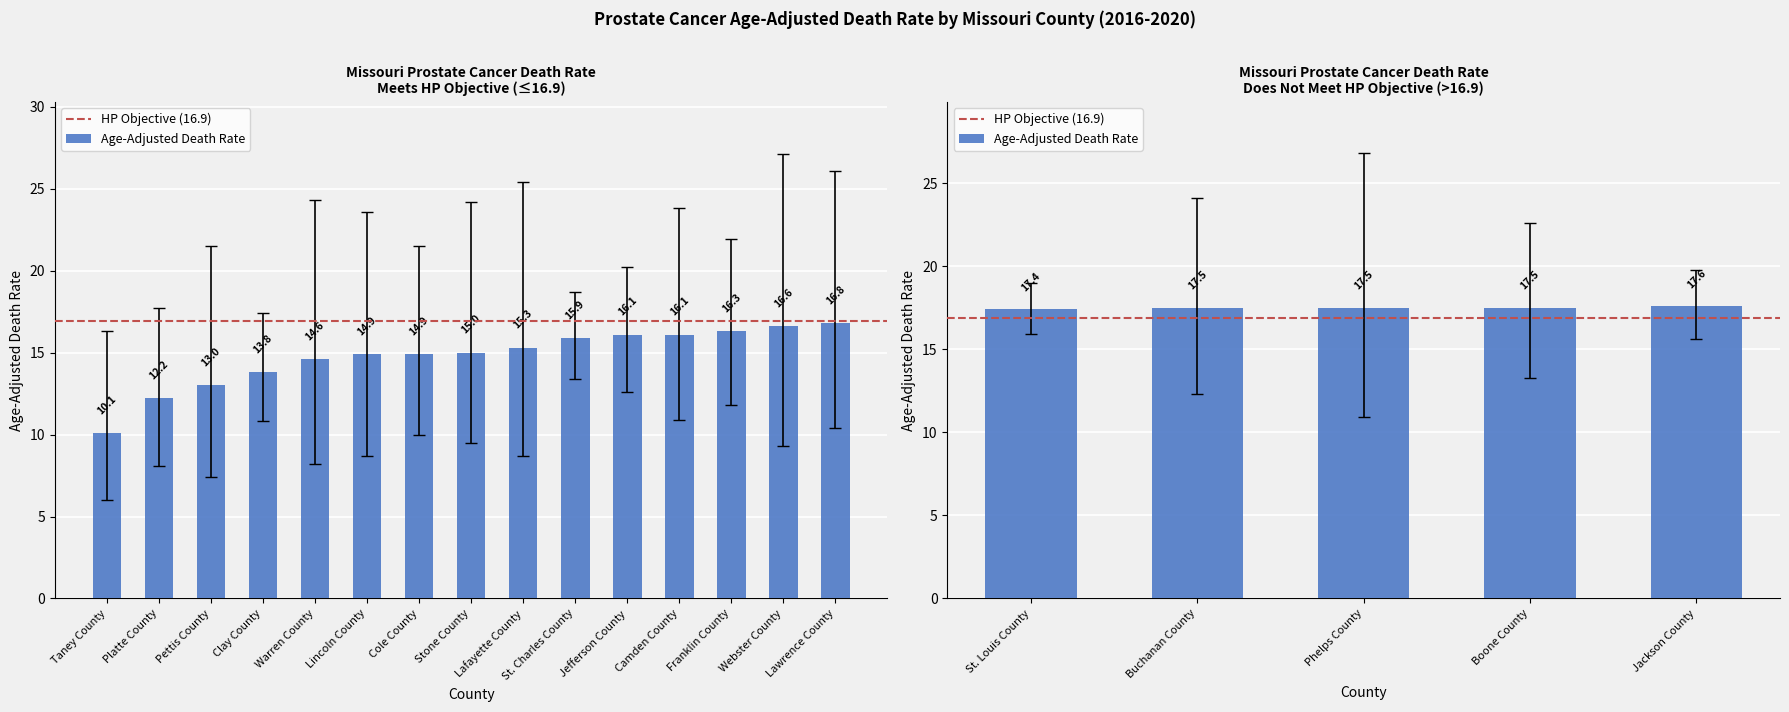

Where does the Age-Adjusted Death Rate series first go above 16?

Jefferson County